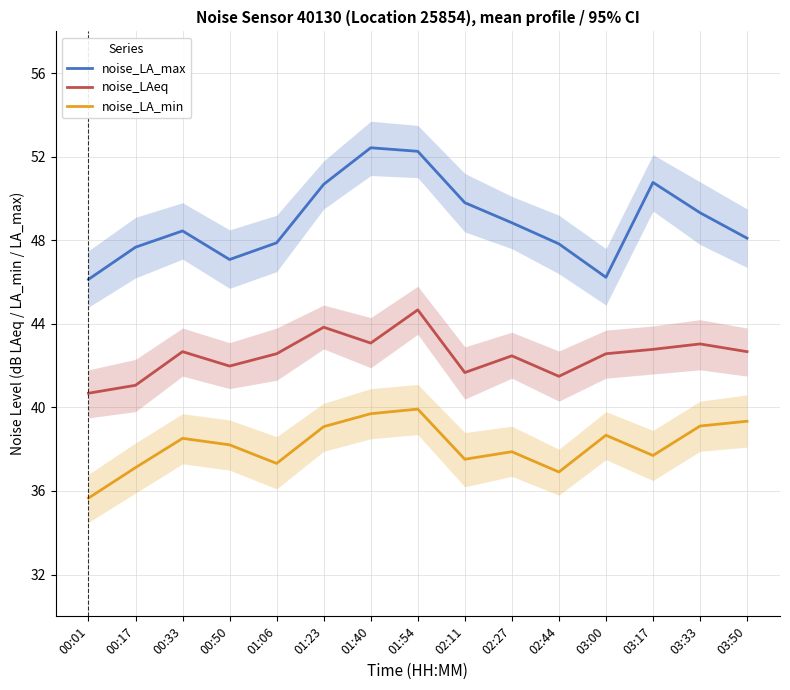

Between 00:50 and 03:17, which series saw the biggest shift?

noise_LA_max